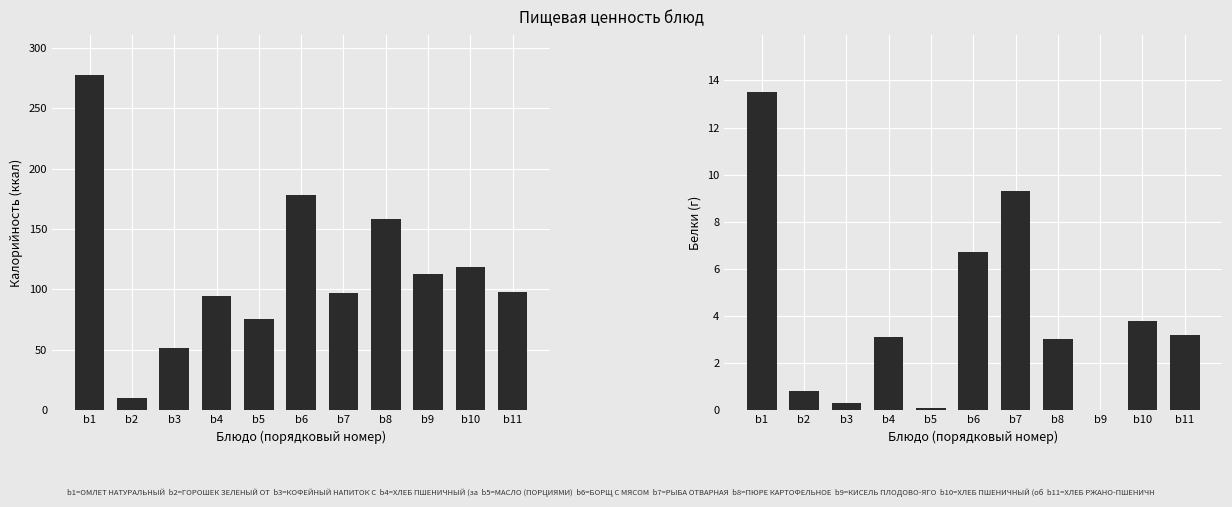

Reading left to right, what are all the values shown in this chart?

Калорийность: b1=277.4	b2=10.0	b3=51.1	b4=94.7	b5=75.0	b6=178.3	b7=97.1	b8=158.4	b9=112.8	b10=118.4	b11=97.9
Белки: b1=13.5	b2=0.8	b3=0.3	b4=3.1	b5=0.1	b6=6.7	b7=9.3	b8=3.0	b9=0.0	b10=3.8	b11=3.2